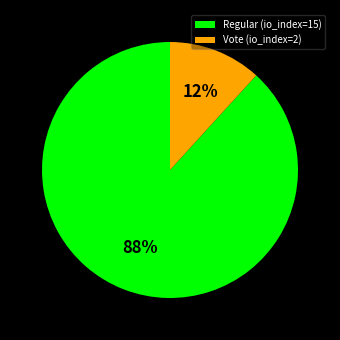

Is there any slice that represents more than half of the pie?

Yes